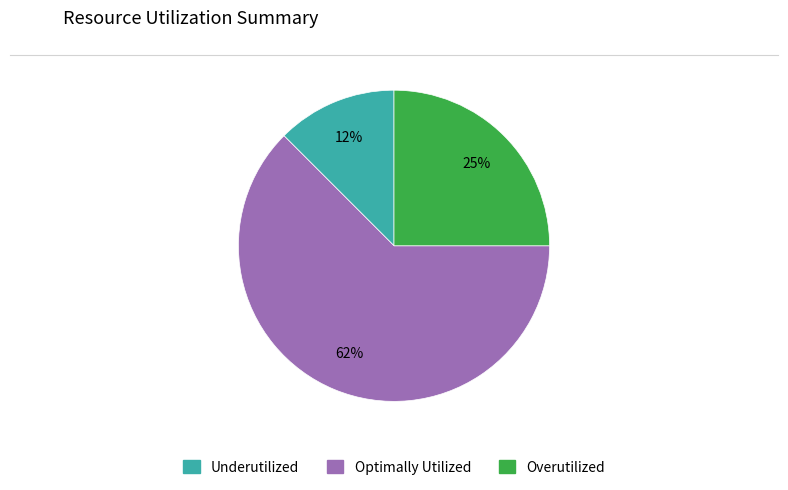

Is there any slice that represents more than half of the pie?

Yes